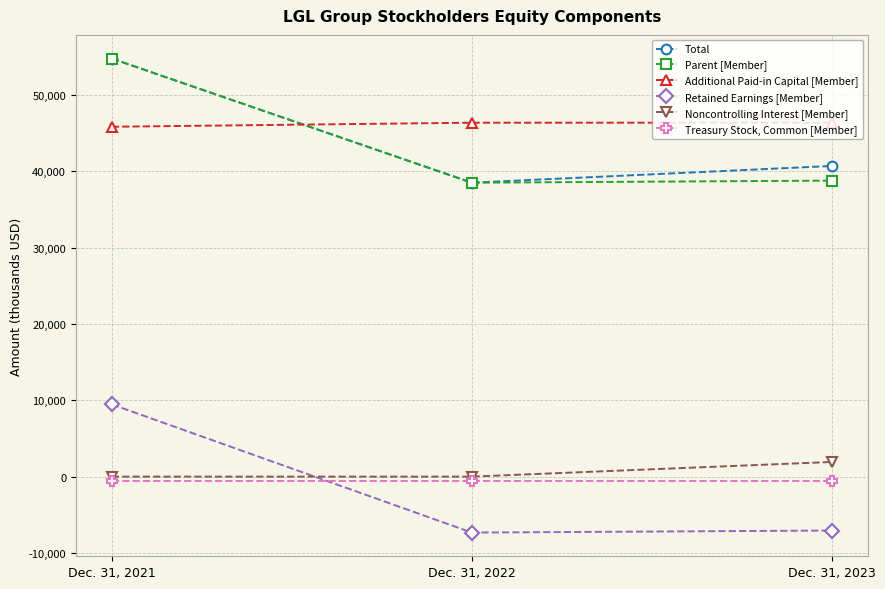

What is the difference between the maximum and minimum values in the Parent [Member] series?

16253